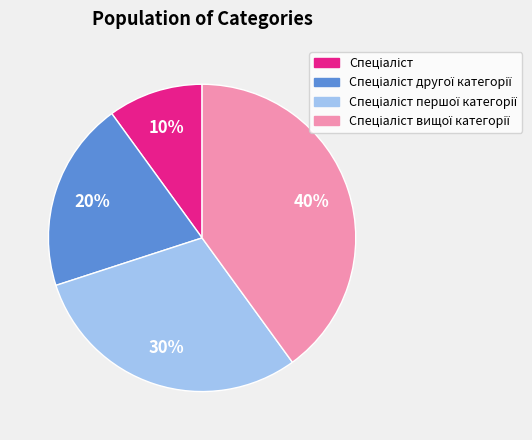

To the nearest percent, what is the average slice percentage?

25%